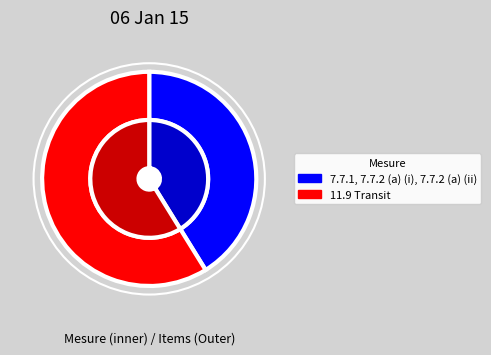

To the nearest percent, what is the average slice percentage?

50%